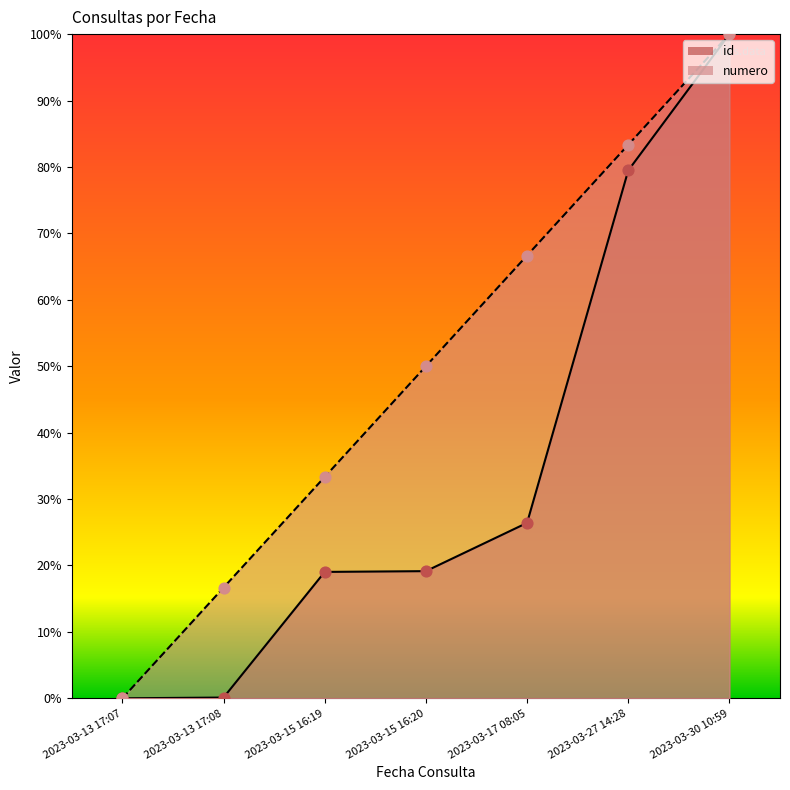

Which series contains the highest Y value?

id